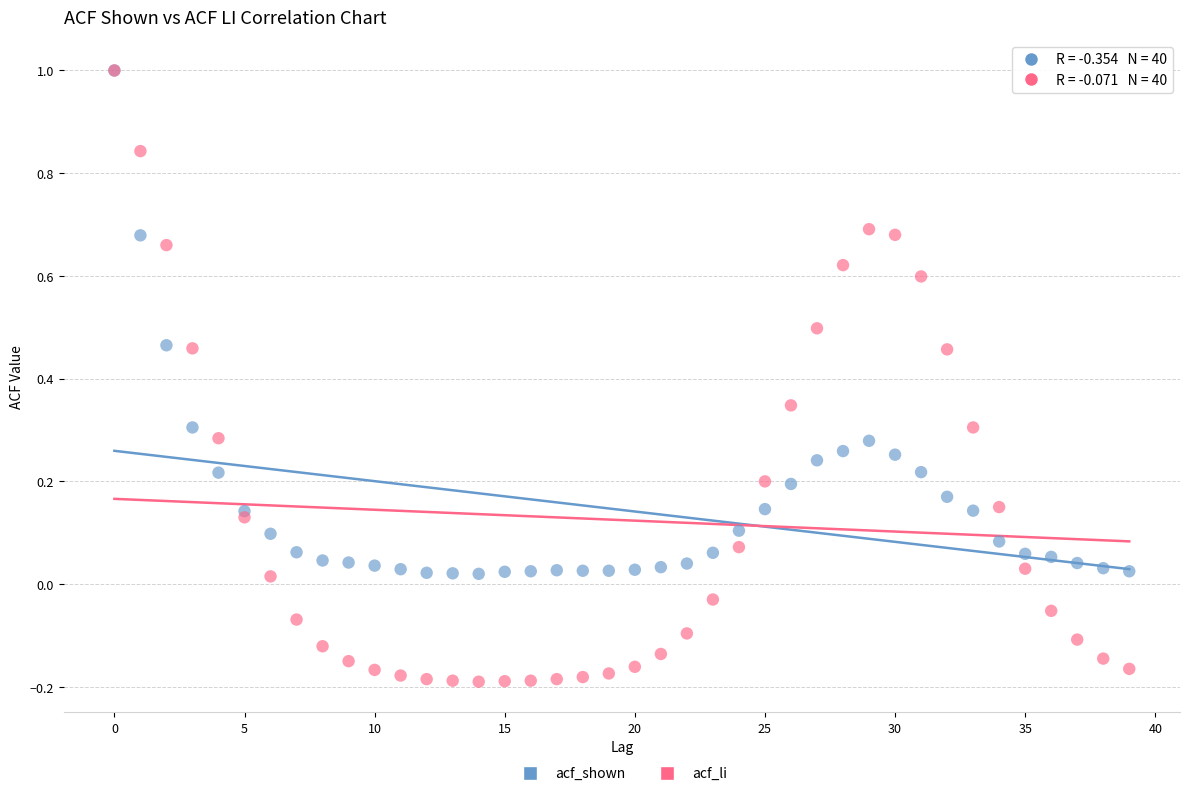

Which series has the widest spread of Y values?

acf_li